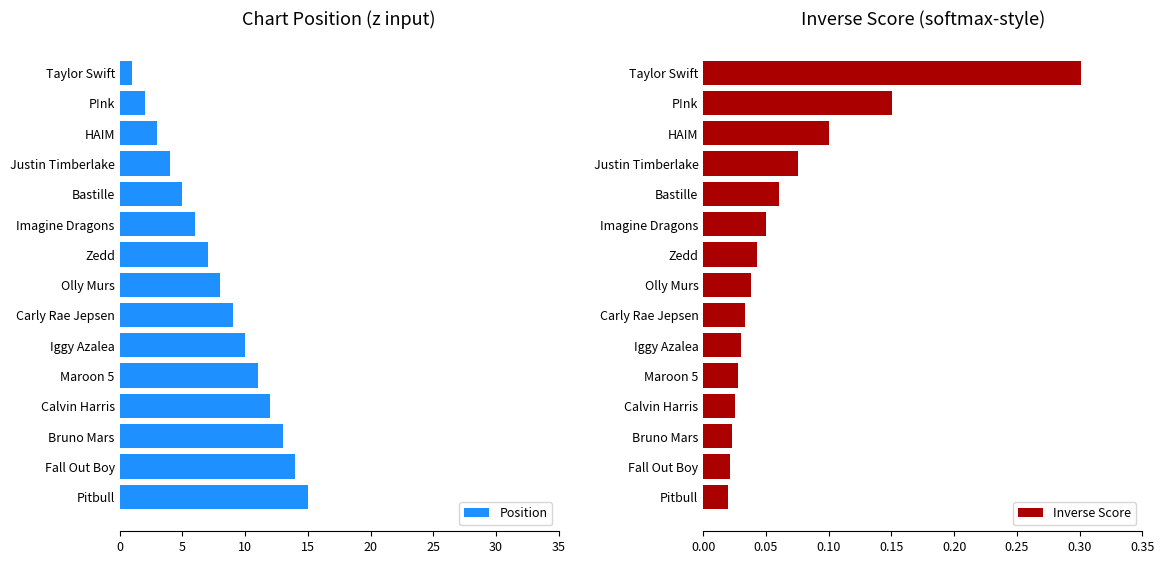

What is the highest value of the Position series?

15